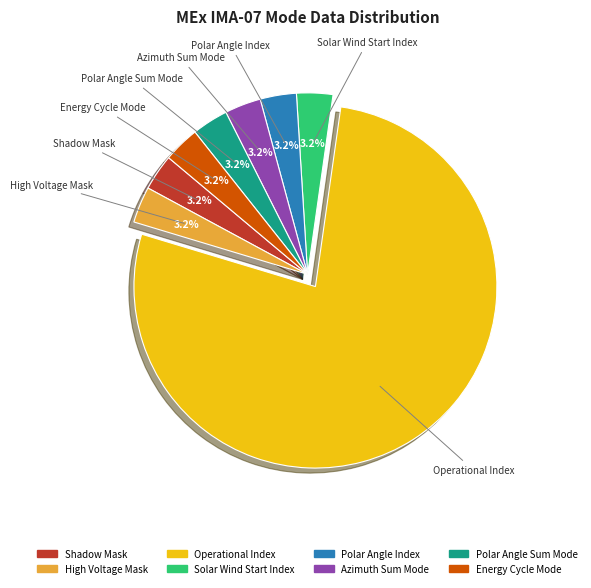

Count the number of slices in the pie.

8